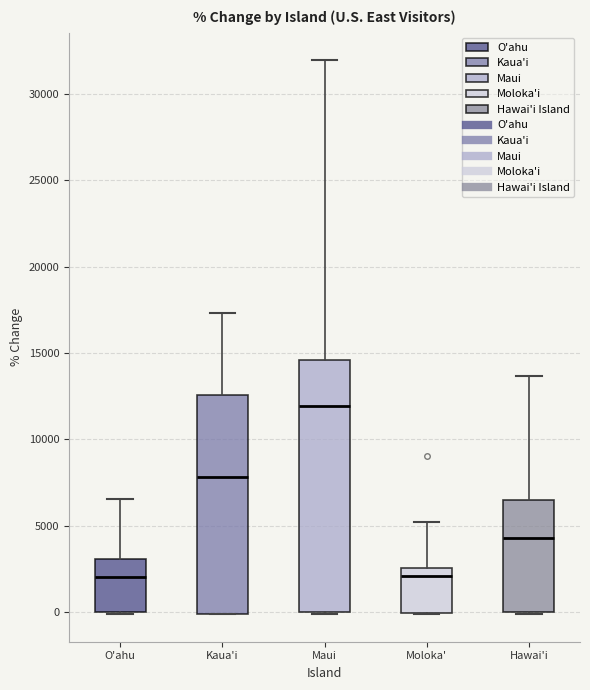

Reading left to right, transcribe this box plot: for each box, give where its median line is, the range the box spans, and where its two whiskers end, as read against the y-axis. The values are not printed on the chart, so give them approximately, as read against the axis.

O'ahu: median 2000, box 0 to 3000, whiskers 0 to 6500
Kaua'i: median 8000, box 0 to 12500, whiskers 0 to 17500
Maui: median 12000, box 0 to 14500, whiskers 0 to 32000
Moloka': median 2000, box 0 to 2500, whiskers 0 to 5000
Hawai'i: median 4500, box 0 to 6500, whiskers 0 to 13500